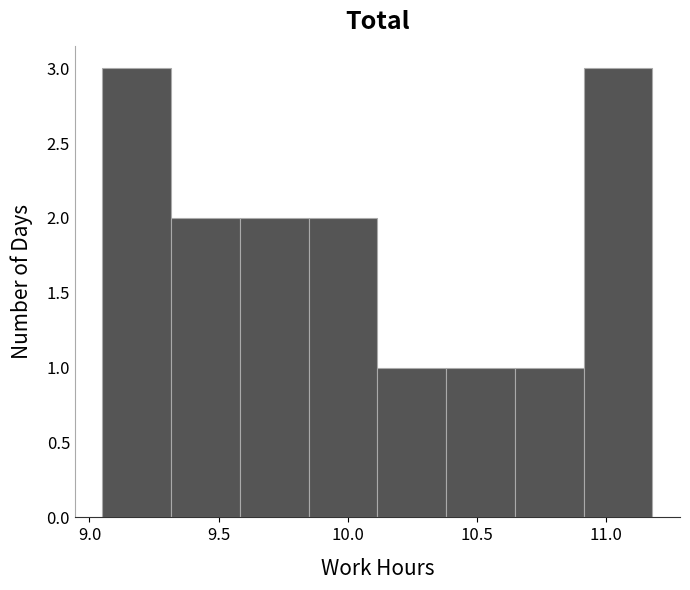

Reading left to right, transcribe this chart: for each bar, give the range it covers on the x-axis and its height. Neither the bar edges nor the heights are printed on the chart, so give them approximately, as read against the axes.

9.05 to 9.30: 3
9.30 to 9.60: 2
9.60 to 9.85: 2
9.85 to 10.10: 2
10.10 to 10.40: 1
10.40 to 10.65: 1
10.65 to 10.90: 1
10.90 to 11.20: 3